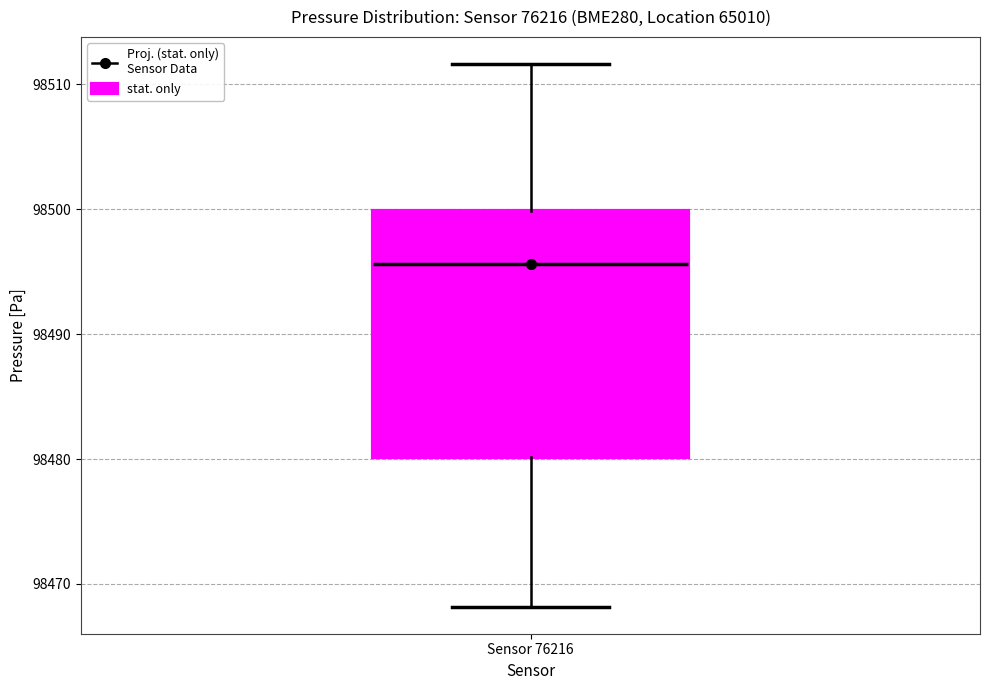

Read this box plot against the y-axis: the position of the median line, the range covered by the box, and the ends of both whiskers. The values are not printed on the chart, so give them approximately, as read against the axis.

median 98496, box 98480 to 98500, whiskers 98468 to 98512